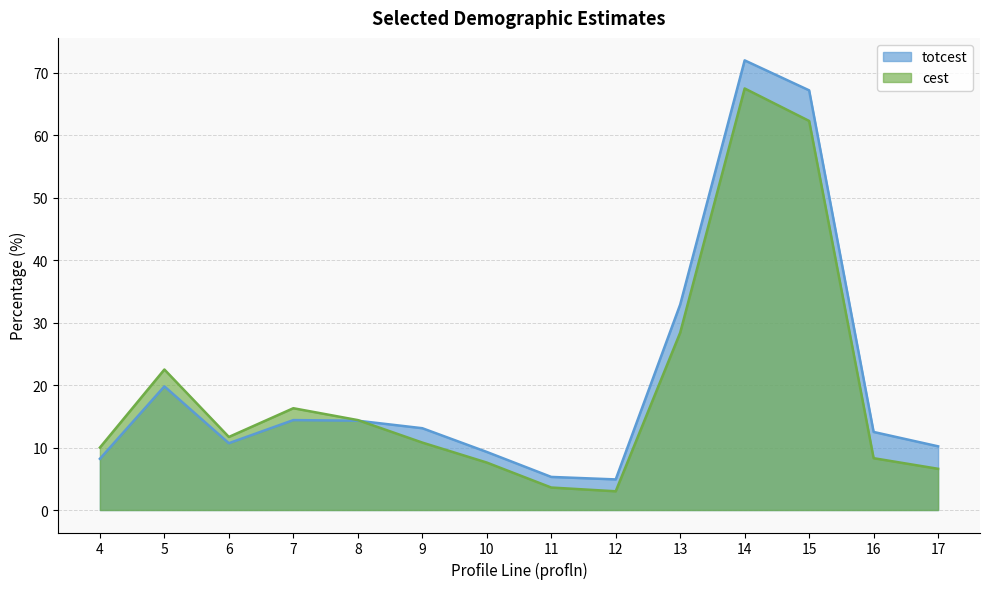

What is the minimum value shown in the chart?

3.0